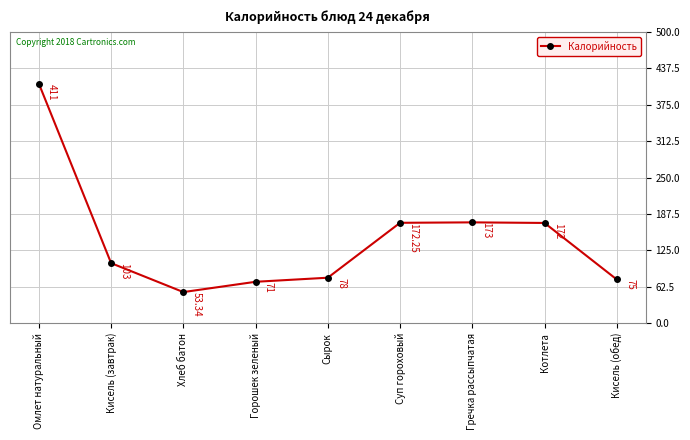

What is the change in value from Горошек зеленый to Кисель (обед)?

+4.0